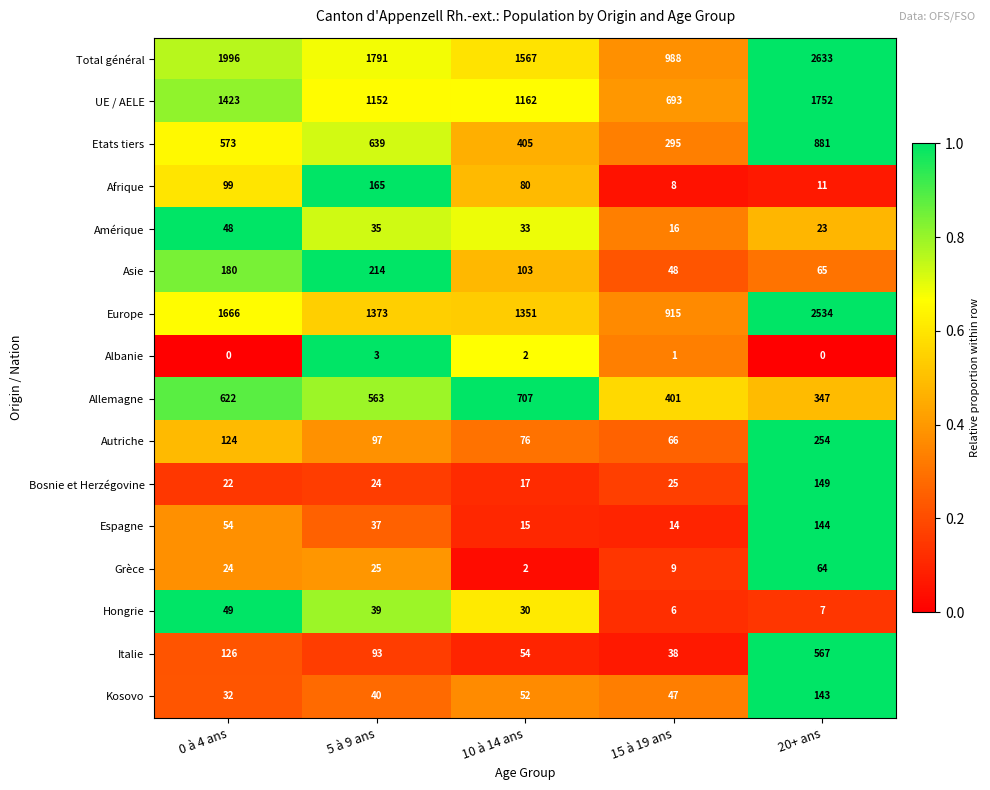

Which label corresponds to the largest value in the chart?

20+ ans